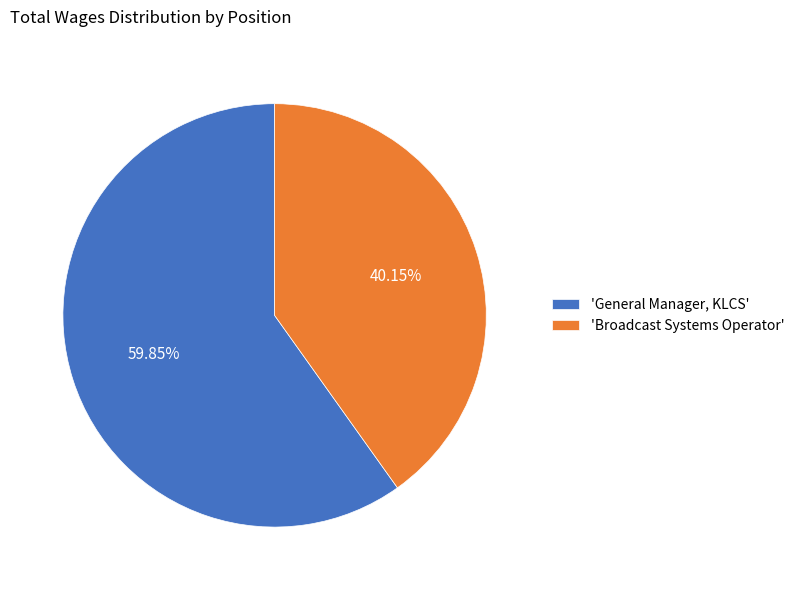

Rank the categories by value from lowest to highest.

'Broadcast Systems Operator', 'General Manager, KLCS'